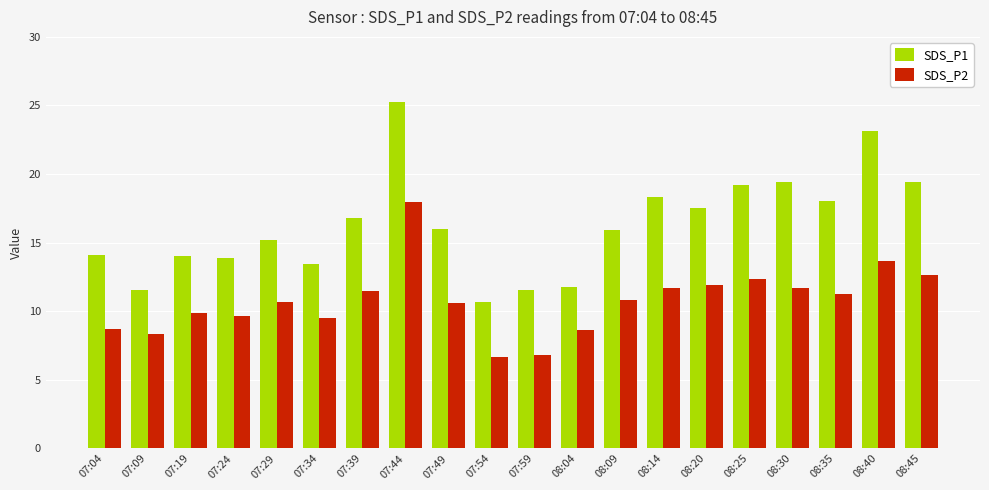

The SDS_P1 series shows 25.1 at 07:29. True or false?

False